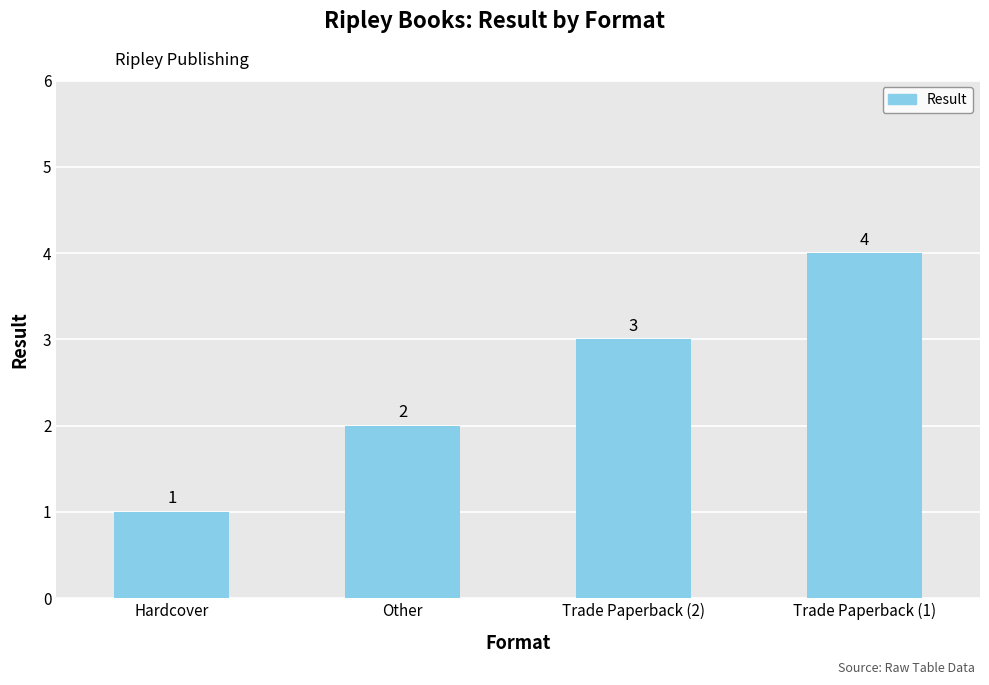

What is the difference between the second highest and minimum values?

2